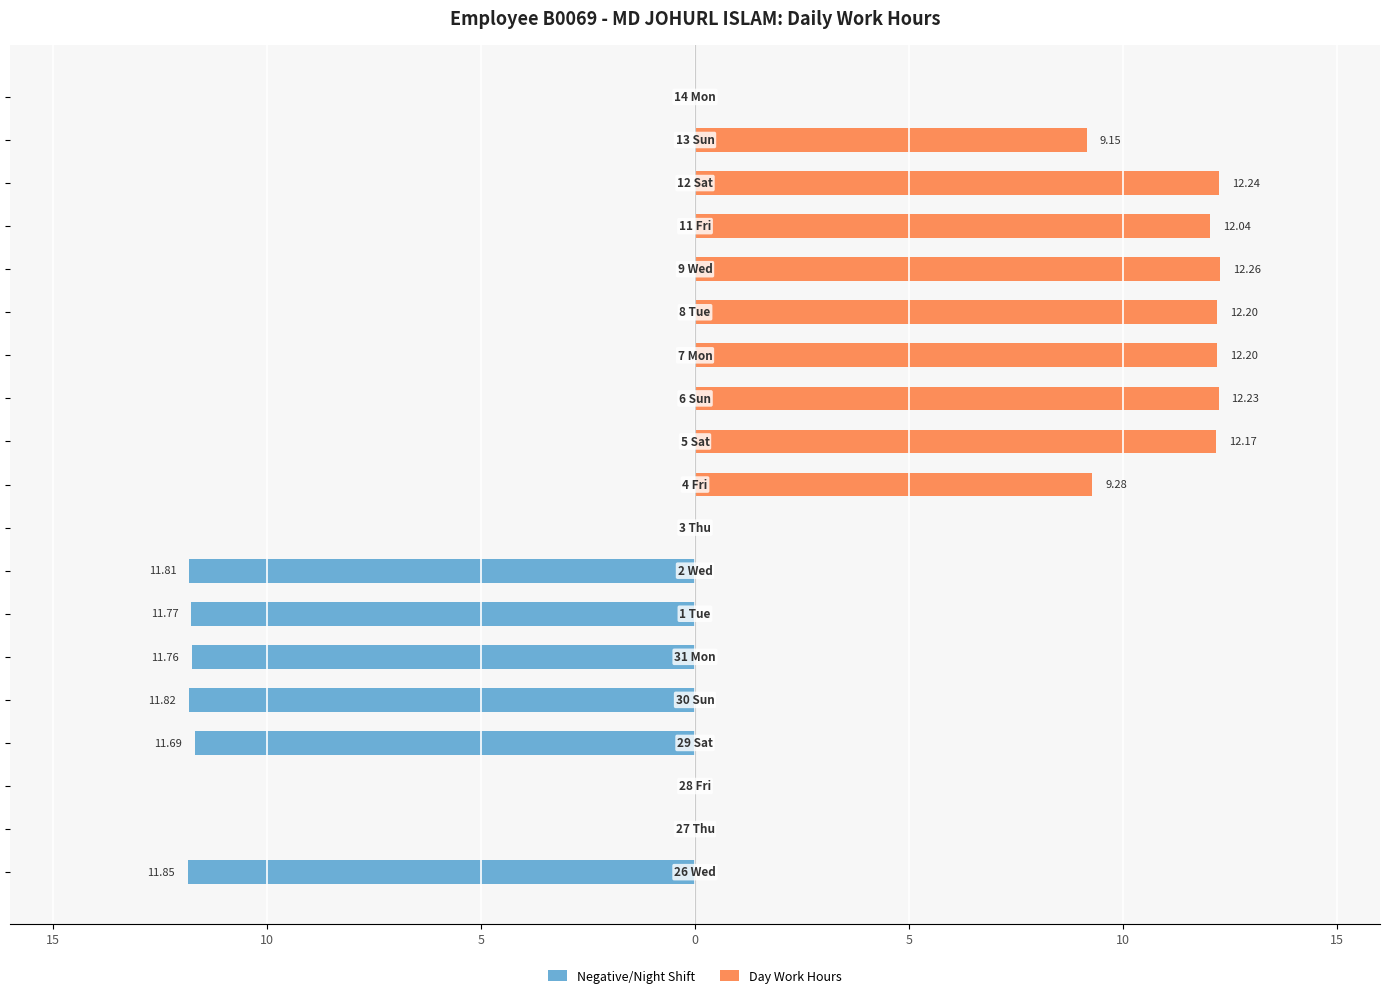

Reading left to right, what are all the values shown in this chart?

Negative/Night Shift: -11.8	0.0	0.0	-11.7	-11.8	-11.8	-11.8	-11.8	0.0	0.0	0.0	0.0	0.0	0.0	0.0	0.0	0.0	0.0	0.0
Day Work Hours: 0.0	0.0	0.0	0.0	0.0	0.0	0.0	0.0	0.0	9.3	12.2	12.2	12.2	12.2	12.3	12.0	12.2	9.2	0.0